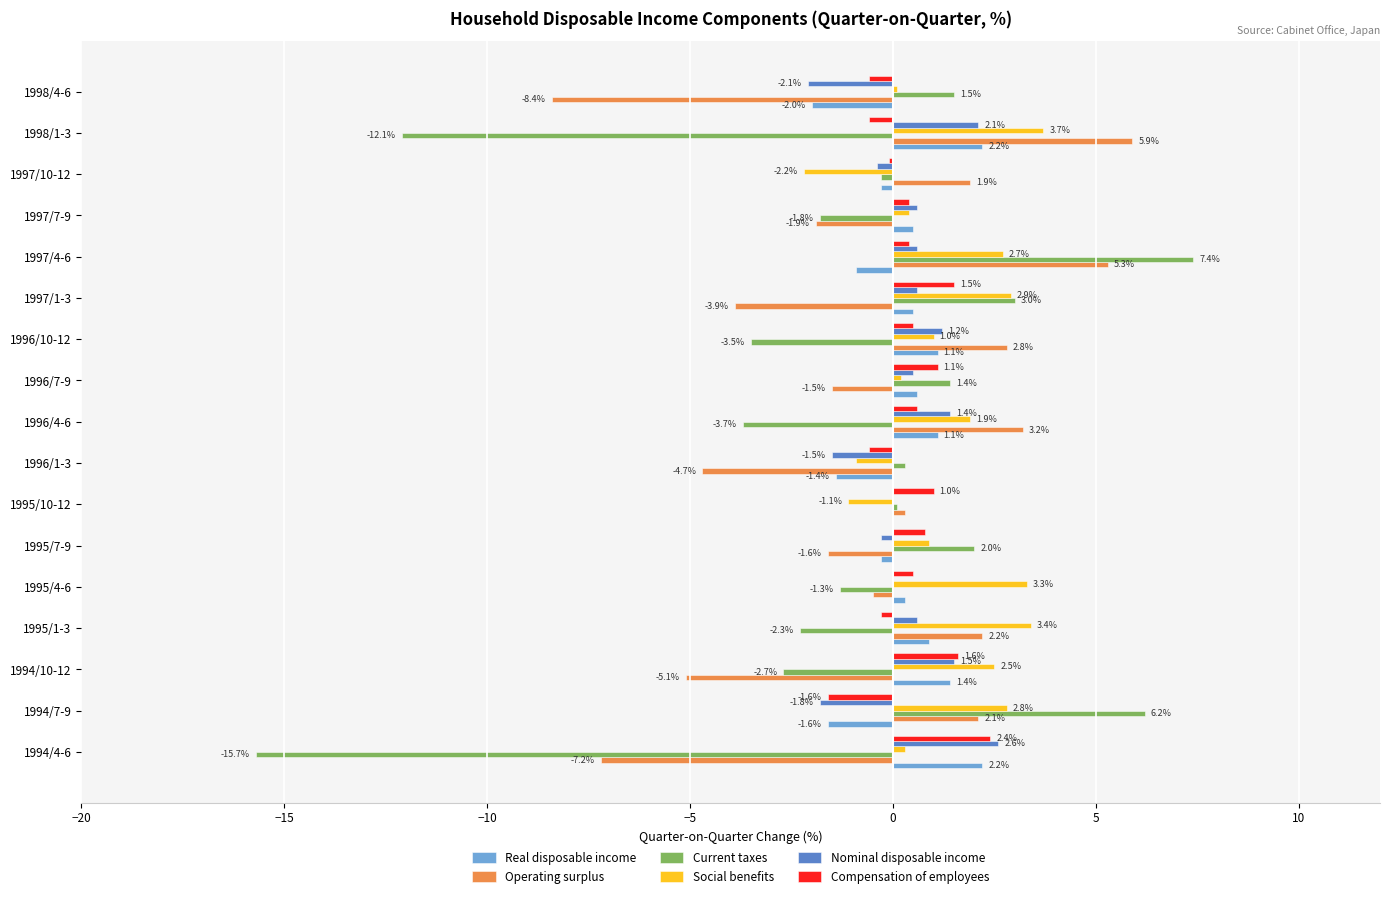

Between 1995/4-6 and 1998/4-6, which series saw the biggest shift?

Operating surplus